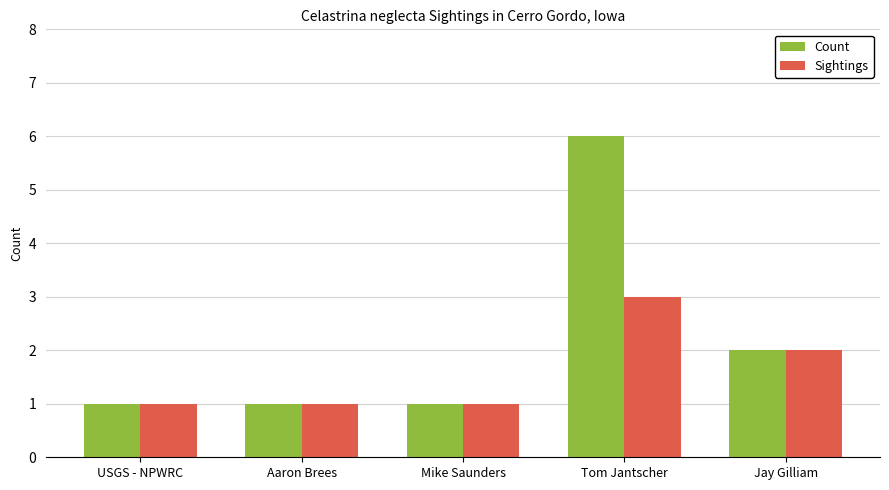

How many groups of bars are there?

5